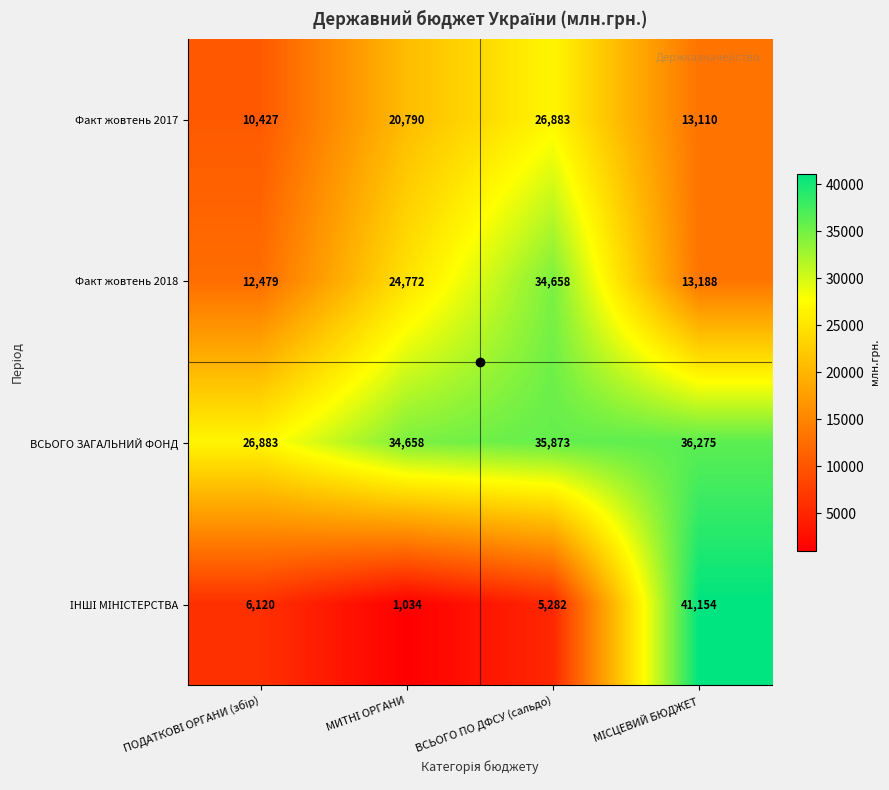

The value of Факт жовтень 2018 at ВСЬОГО ПО ДФСУ (сальдо) is 23510. True or false?

False